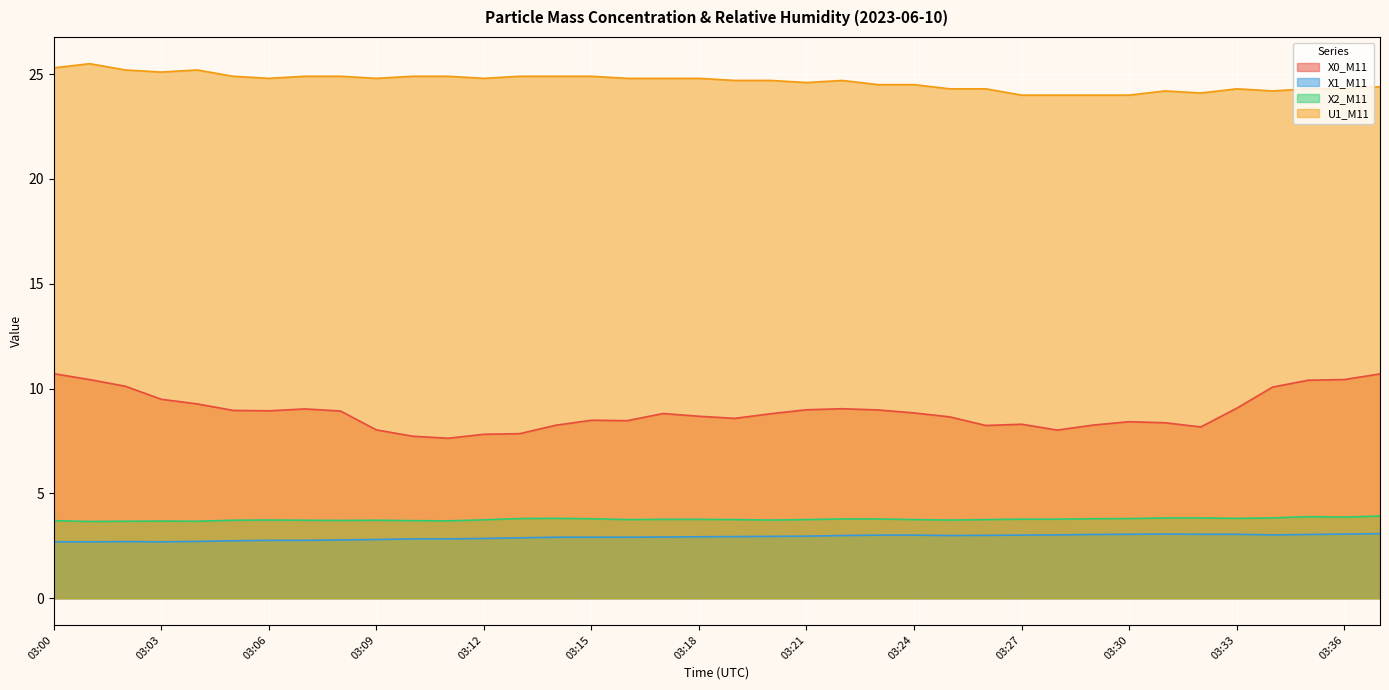

How many lines are shown in the chart?

4